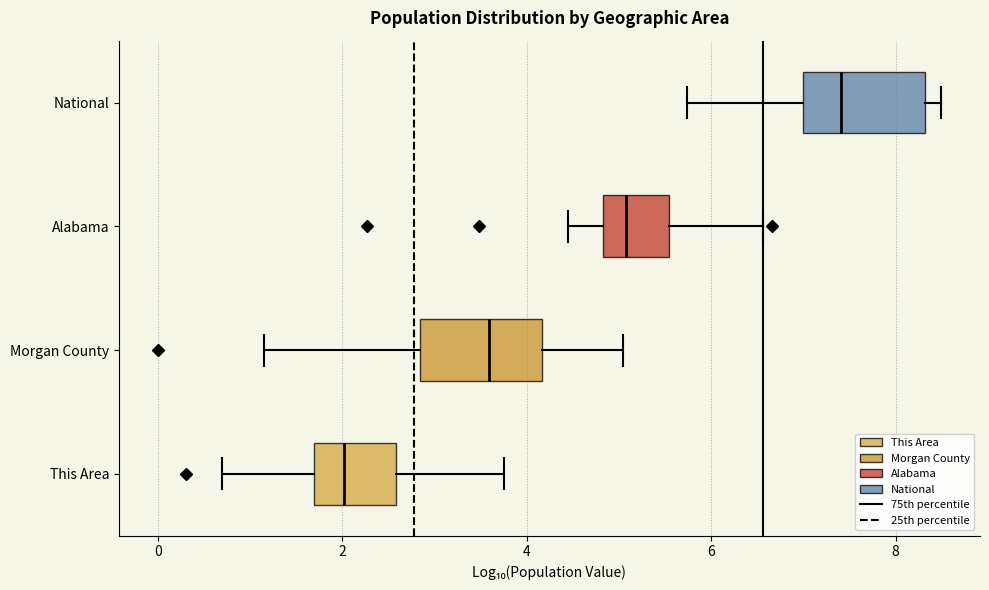

Reading bottom to top, read every box against the x-axis: the position of its median line, the range the box covers, and the ends of its whiskers. The values are not printed on the chart, so give them approximately, as read against the axis.

This Area: median 2.0, box 1.6 to 2.6, whiskers 0.6 to 3.8
Morgan County: median 3.6, box 2.8 to 4.2, whiskers 1.2 to 5.0
Alabama: median 5.0, box 4.8 to 5.6, whiskers 4.4 to 6.6
National: median 7.4, box 7.0 to 8.4, whiskers 5.8 to 8.4 (just right of the box's right edge)